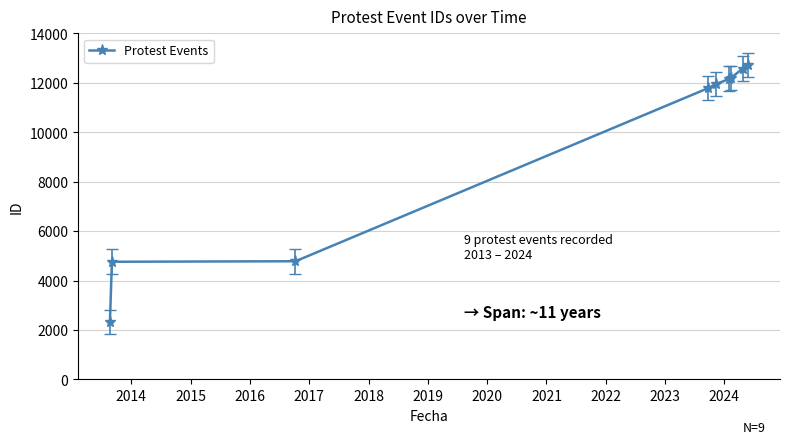

How many data points does each series have?

9